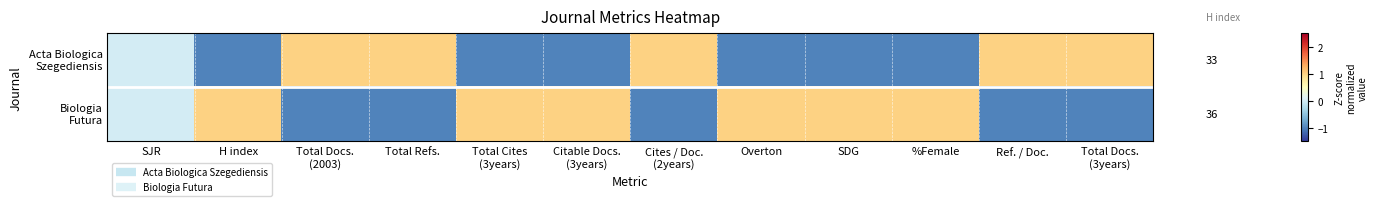

Which series changed the most between Total Cites (3years) and SDG?

Acta Biologica Szegediensis